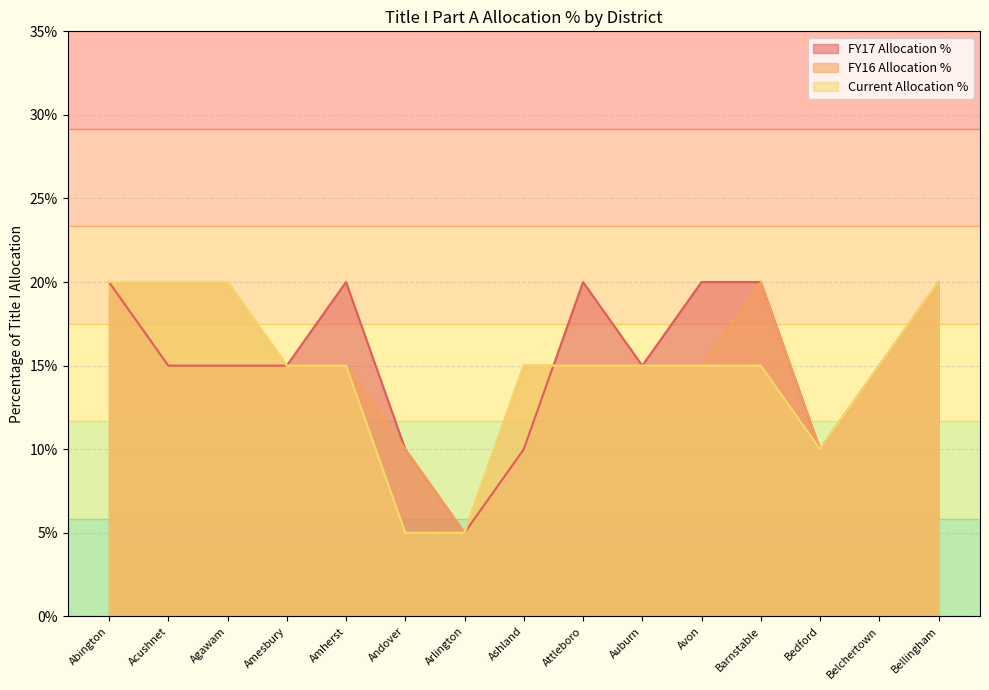

How many times do FY17 Allocation % and Current Allocation % cross each other?

1